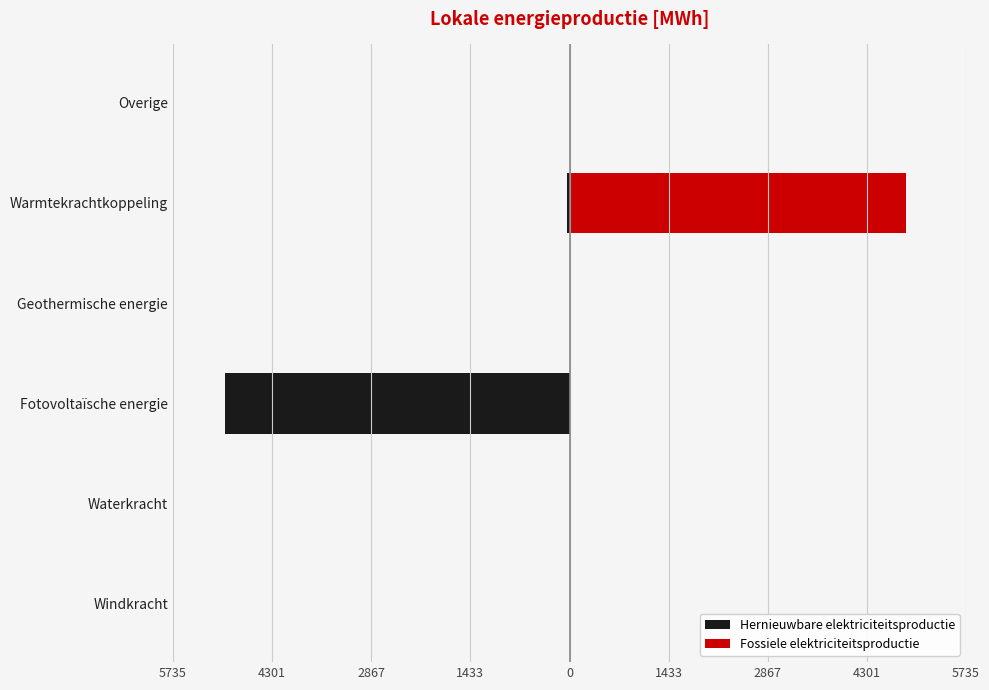

List the series in order of their peak value, lowest first.

Hernieuwbare elektriciteitsproductie, Fossiele elektriciteitsproductie